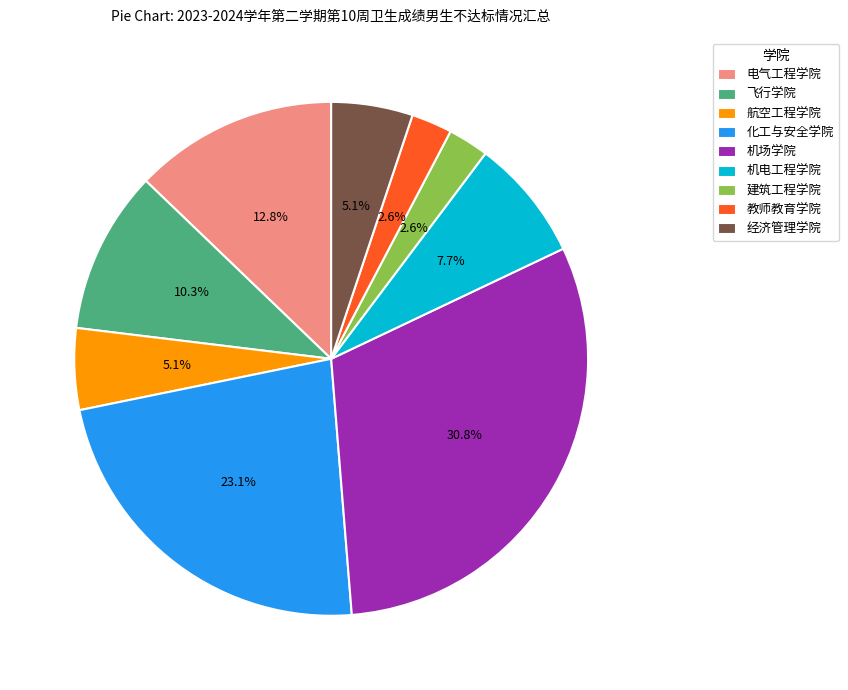

Which slice is the largest?

机场学院